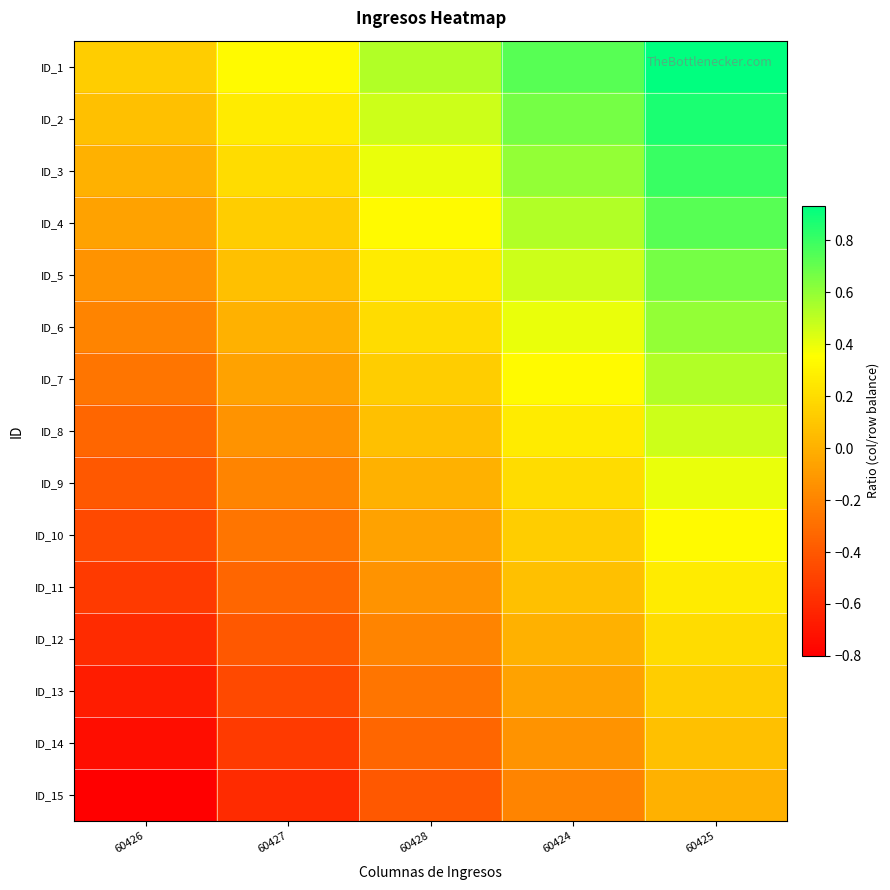

Reading left to right, list all the values displayed in this chart.

ID_1: 60426=0.1	60427=0.3	60428=0.5	60424=0.7	60425=0.9
ID_2: 60426=0.1	60427=0.3	60428=0.5	60424=0.7	60425=0.9
ID_3: 60426=0.0	60427=0.2	60428=0.4	60424=0.6	60425=0.8
ID_4: 60426=-0.1	60427=0.1	60428=0.3	60424=0.5	60425=0.7
ID_5: 60426=-0.1	60427=0.1	60428=0.3	60424=0.5	60425=0.7
ID_6: 60426=-0.2	60427=0.0	60428=0.2	60424=0.4	60425=0.6
ID_7: 60426=-0.3	60427=-0.1	60428=0.1	60424=0.3	60425=0.5
ID_8: 60426=-0.3	60427=-0.1	60428=0.1	60424=0.3	60425=0.5
ID_9: 60426=-0.4	60427=-0.2	60428=0.0	60424=0.2	60425=0.4
ID_10: 60426=-0.5	60427=-0.3	60428=-0.1	60424=0.1	60425=0.3
ID_11: 60426=-0.5	60427=-0.3	60428=-0.1	60424=0.1	60425=0.3
ID_12: 60426=-0.6	60427=-0.4	60428=-0.2	60424=0.0	60425=0.2
ID_13: 60426=-0.7	60427=-0.5	60428=-0.3	60424=-0.1	60425=0.1
ID_14: 60426=-0.7	60427=-0.5	60428=-0.3	60424=-0.1	60425=0.1
ID_15: 60426=-0.8	60427=-0.6	60428=-0.4	60424=-0.2	60425=0.0